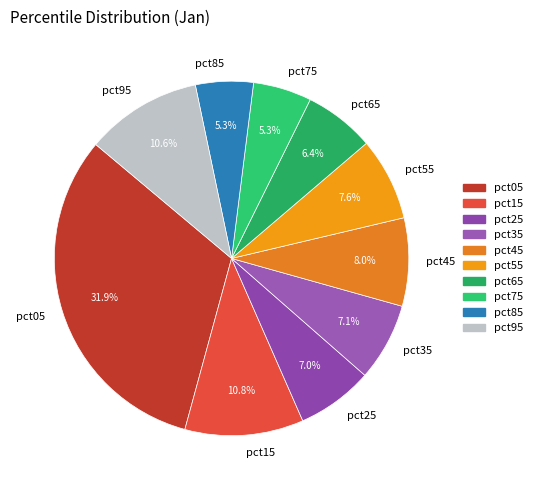

Is it true that pct95 is 1% of the pie?

False